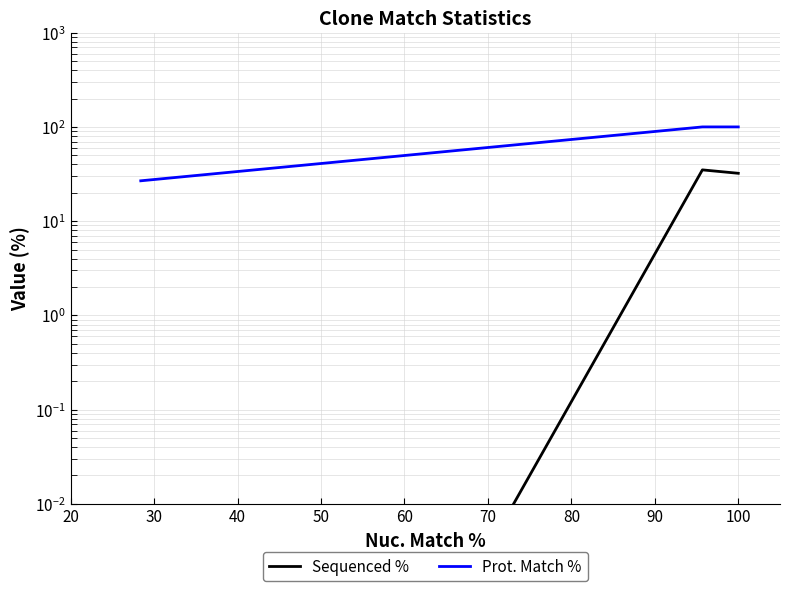

What is the difference between the second highest and second lowest values in the Sequenced % series?

32.2